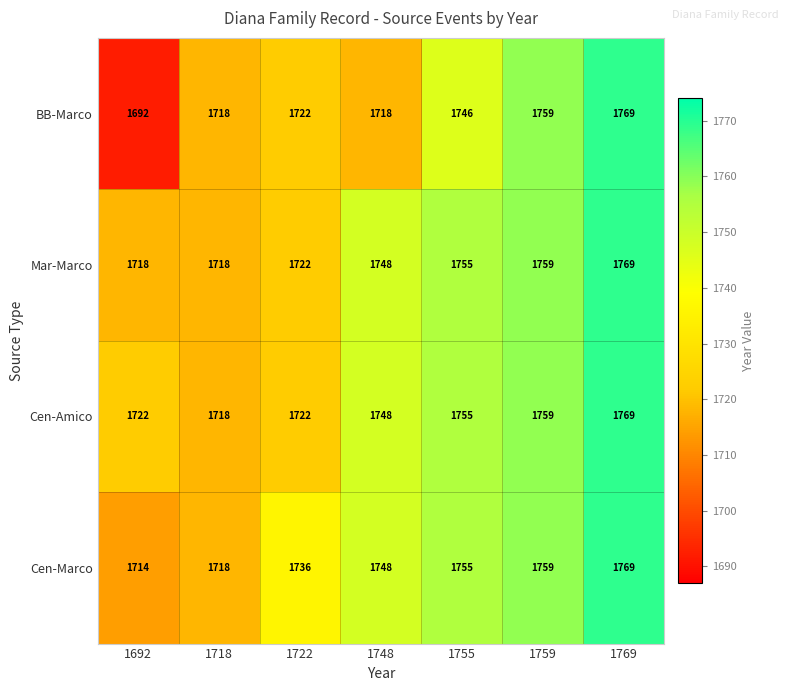

Reading right to left, transcribe all the data shown in this chart.

BB-Marco: 1769	1759	1746	1718	1722	1718	1692
Mar-Marco: 1769	1759	1755	1748	1722	1718	1718
Cen-Amico: 1769	1759	1755	1748	1722	1718	1722
Cen-Marco: 1769	1759	1755	1748	1736	1718	1714